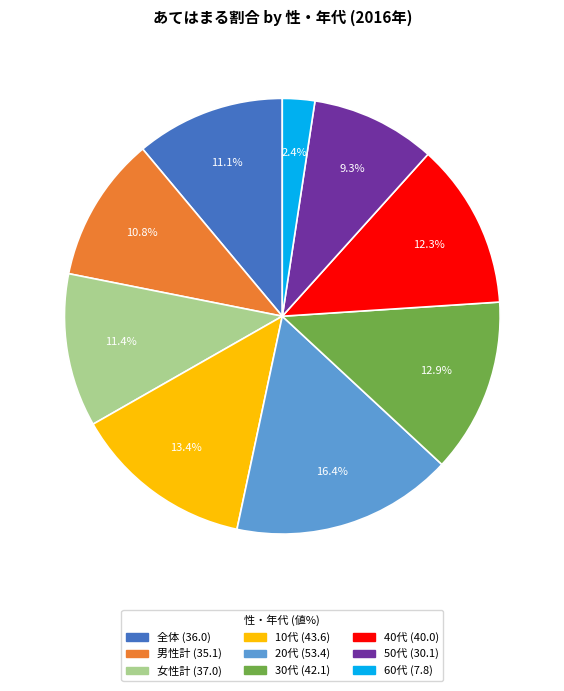

Which has a higher value, 女性計 or 50代?

女性計